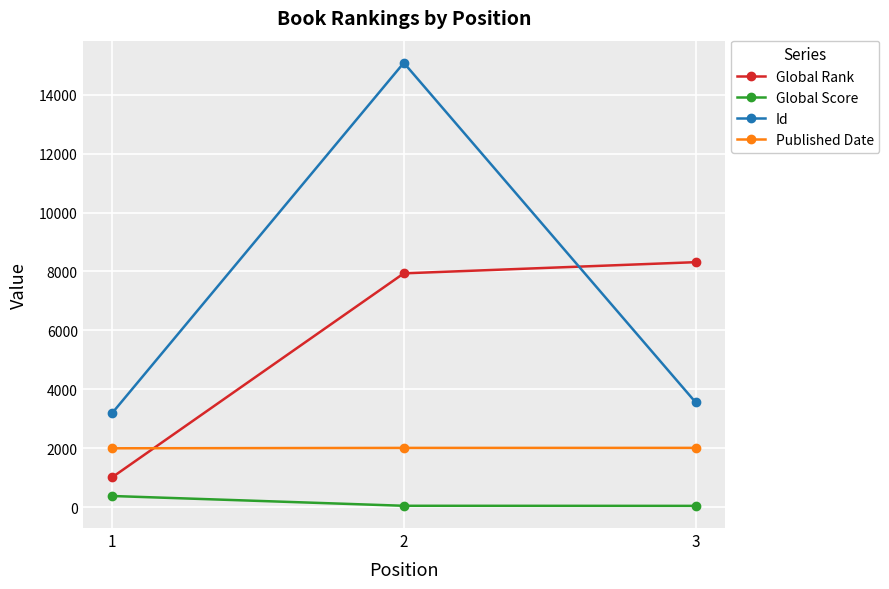

The Id series shows 5894 at 3. True or false?

False